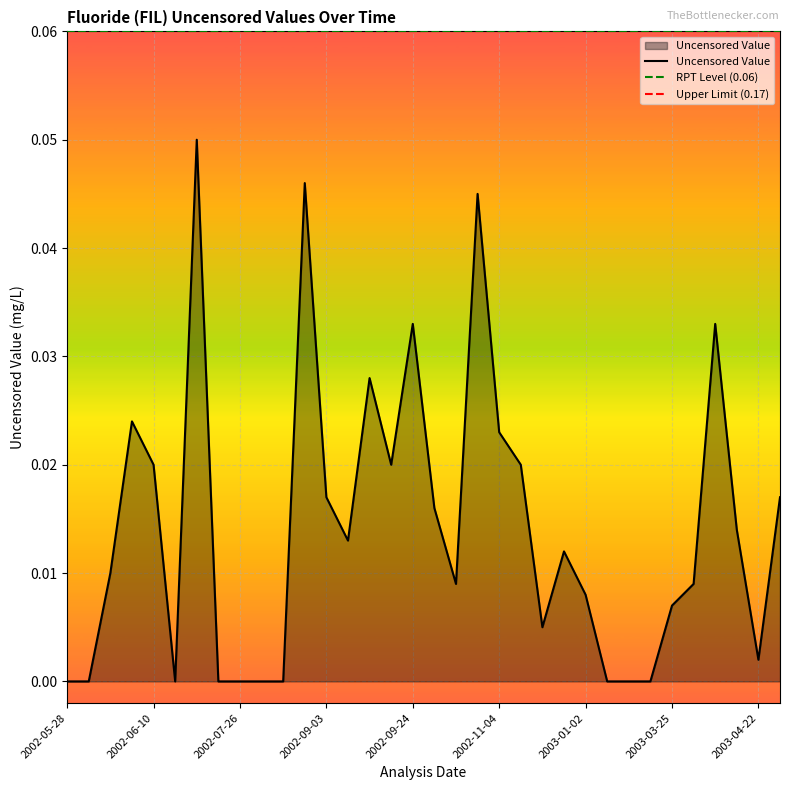

How many lines are shown in the chart?

1